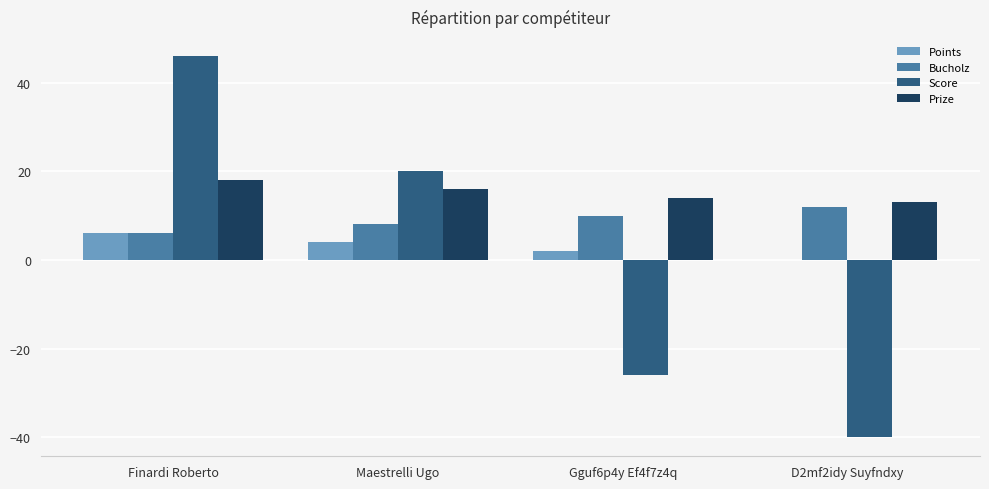

Which label corresponds to the largest value in the chart?

Finardi Roberto